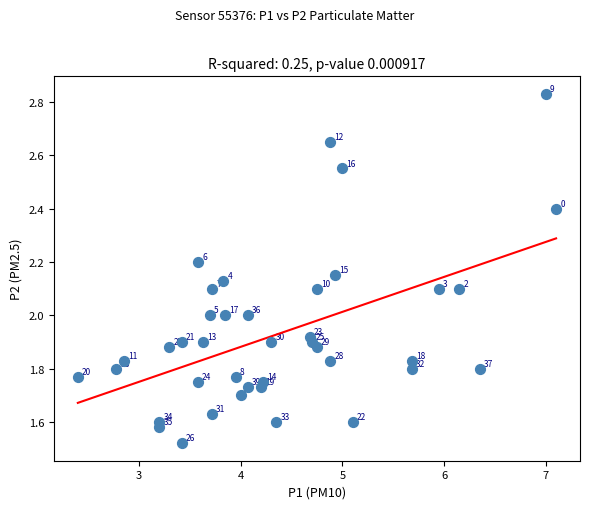

What is the range of Y values (max minus min)?

1.3